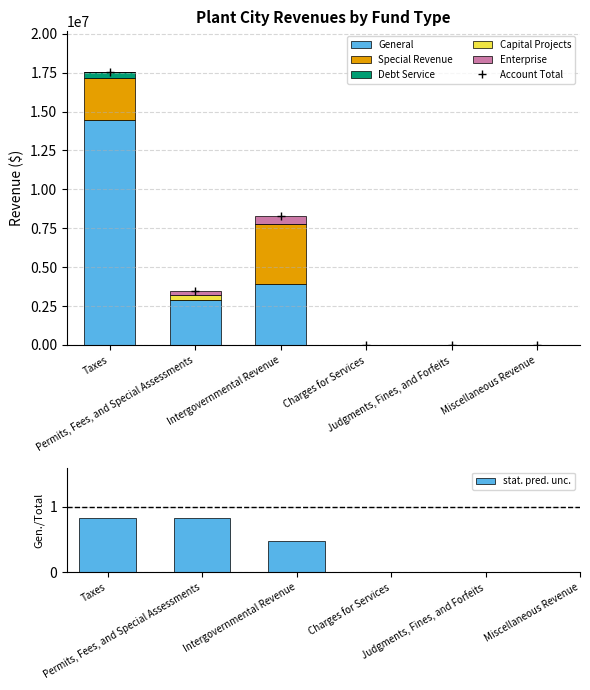

At which label does Debt Service reach its minimum?

Permits, Fees, and Special Assessments